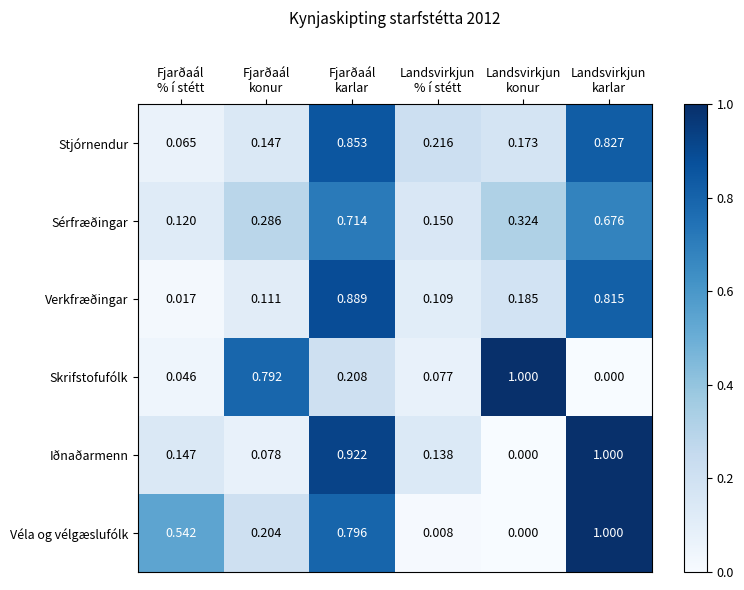

At which category is the sum across all series the highest?

Fjarðaál
karlar